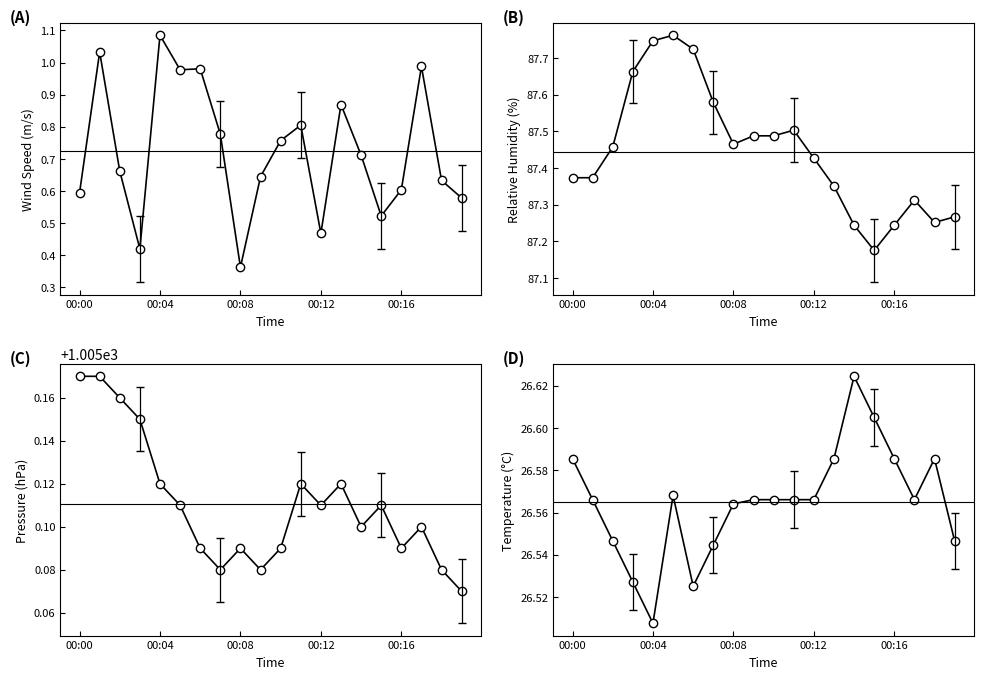

What is the difference between the maximum and minimum values in the TA series?

0.1